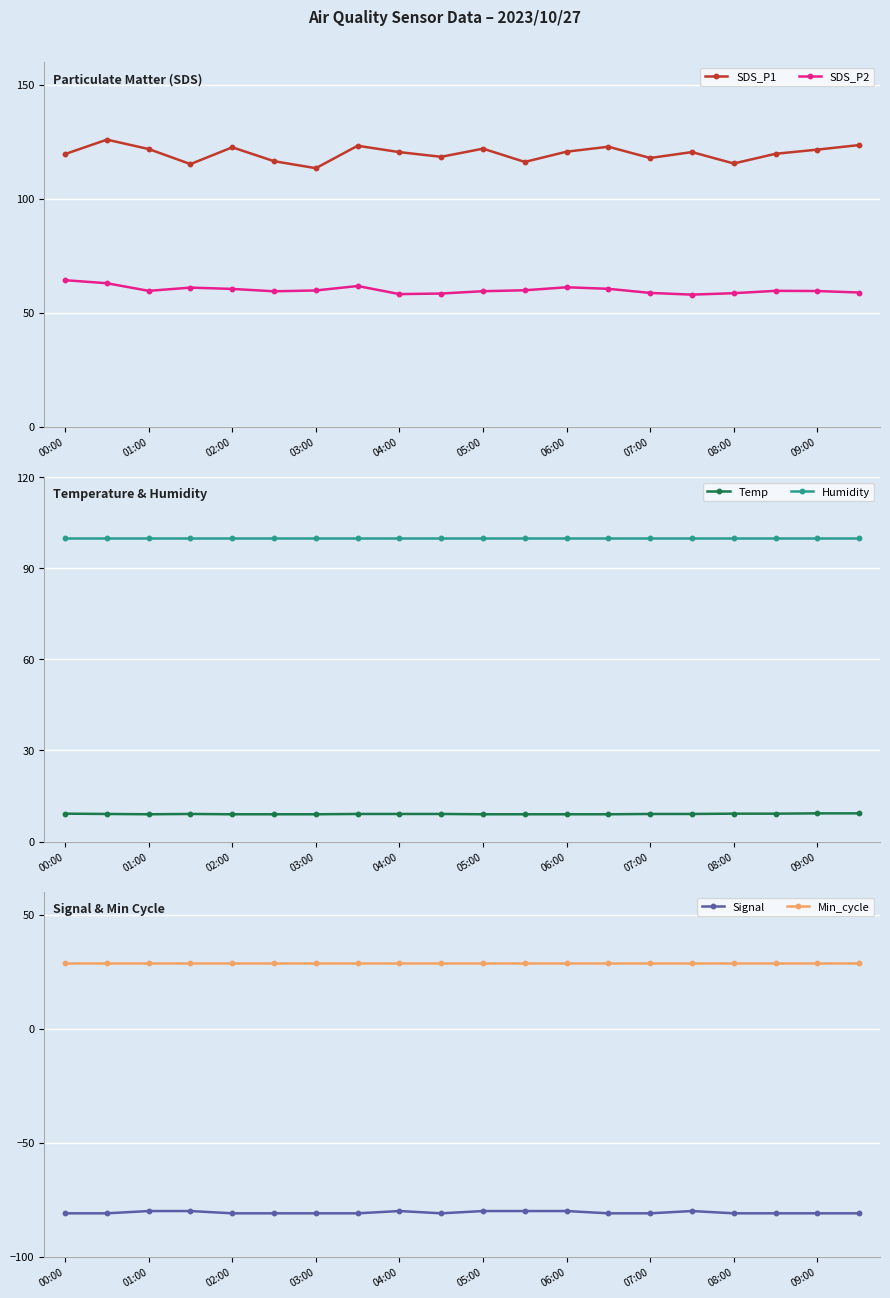

What is the minimum value for SDS_P1?

113.4